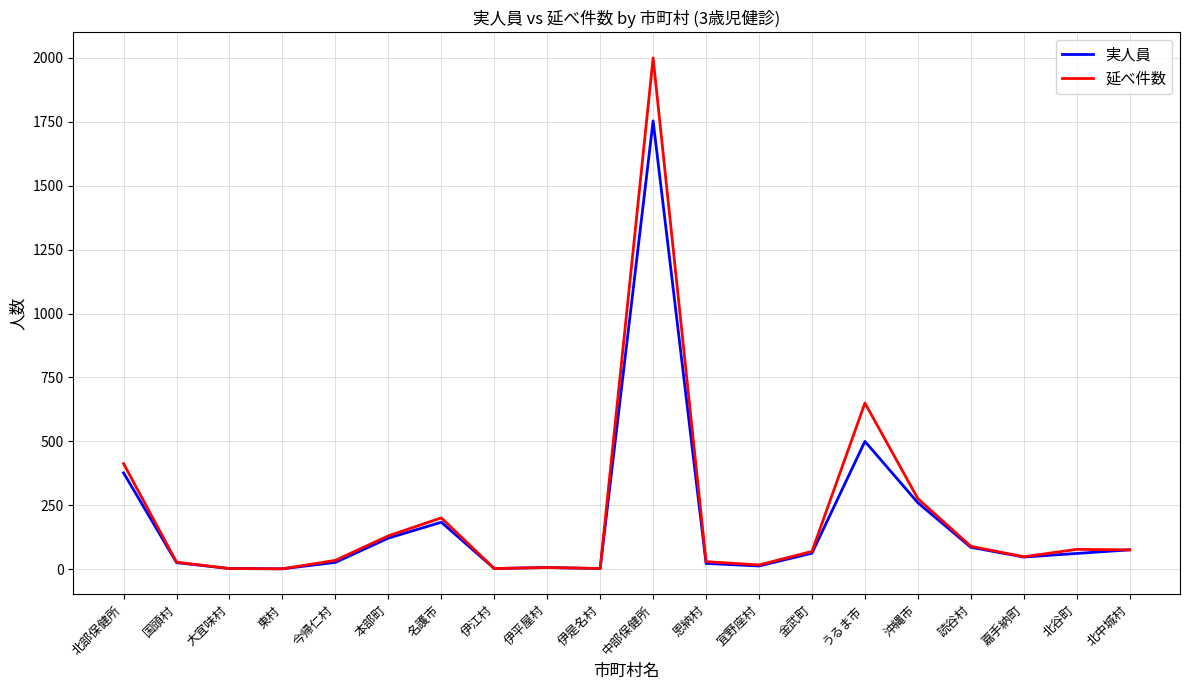

Is this an area chart (filled region under the line)?

No